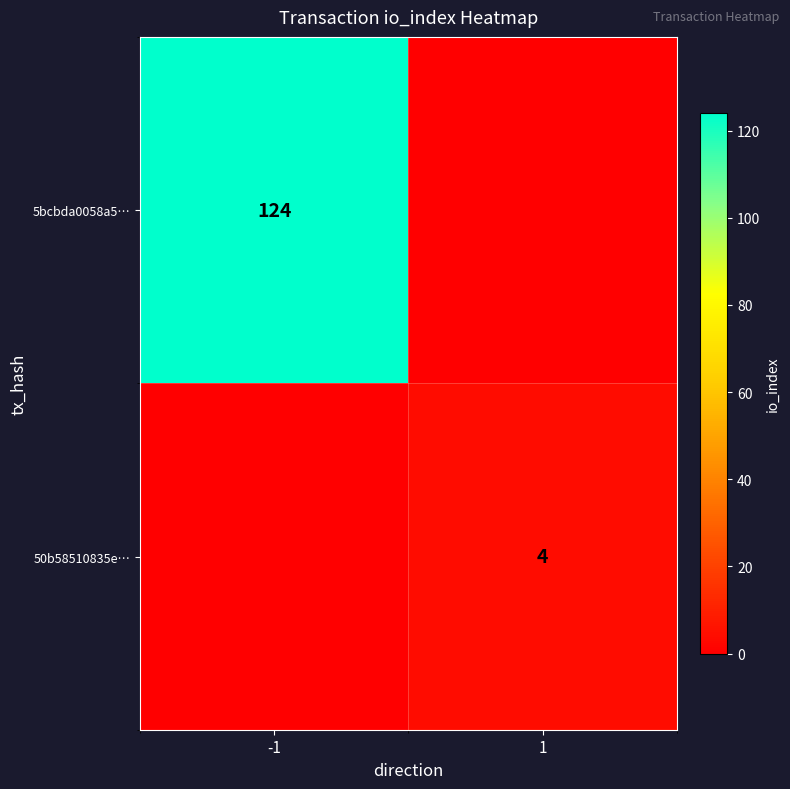

The 5bcbda0058a5… series shows 124 at -1. True or false?

True